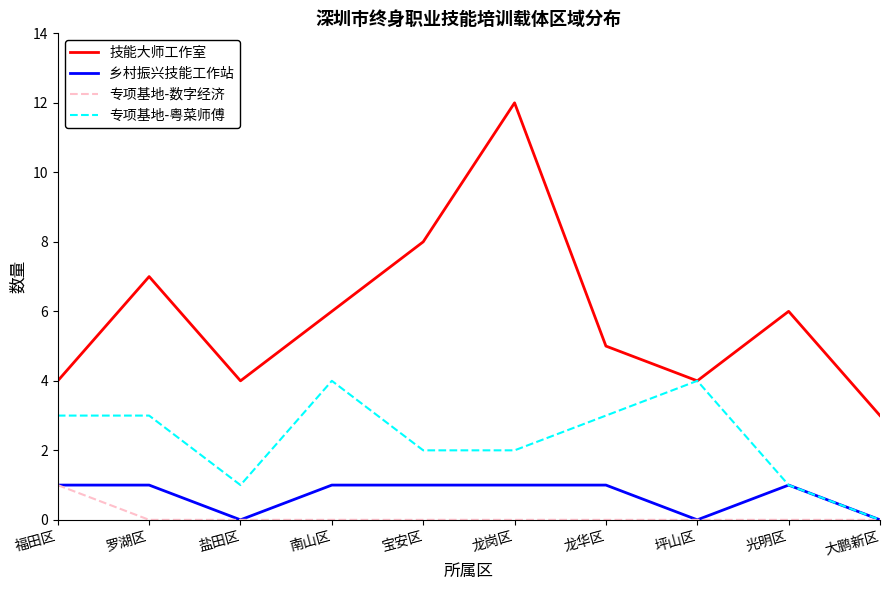

Reading right to left, list all the values displayed in this chart.

技能大师工作室: 3	6	4	5	12	8	6	4	7	4
乡村振兴技能工作站: 0	1	0	1	1	1	1	0	1	1
专项基地-数字经济: 0	0	0	0	0	0	0	0	0	1
专项基地-粤菜师傅: 0	1	4	3	2	2	4	1	3	3